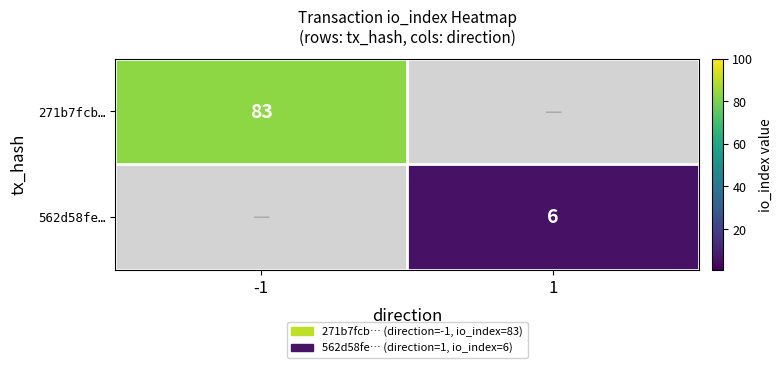

Which category has the highest value across all series?

-1